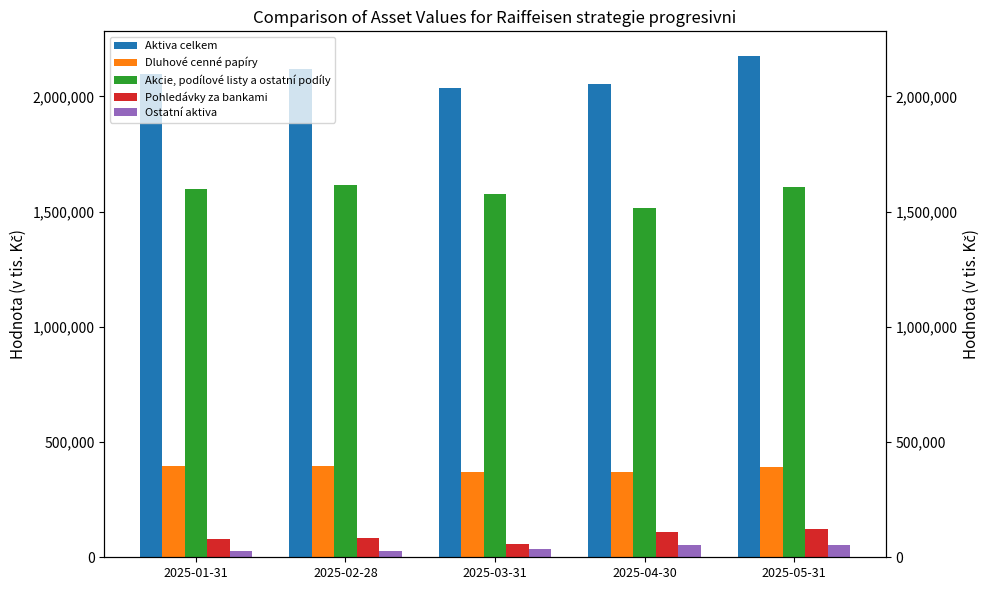

Is the value of Aktiva celkem at 2025-04-30 greater than the value of Dluhové cenné papíry at 2025-02-28?

Yes